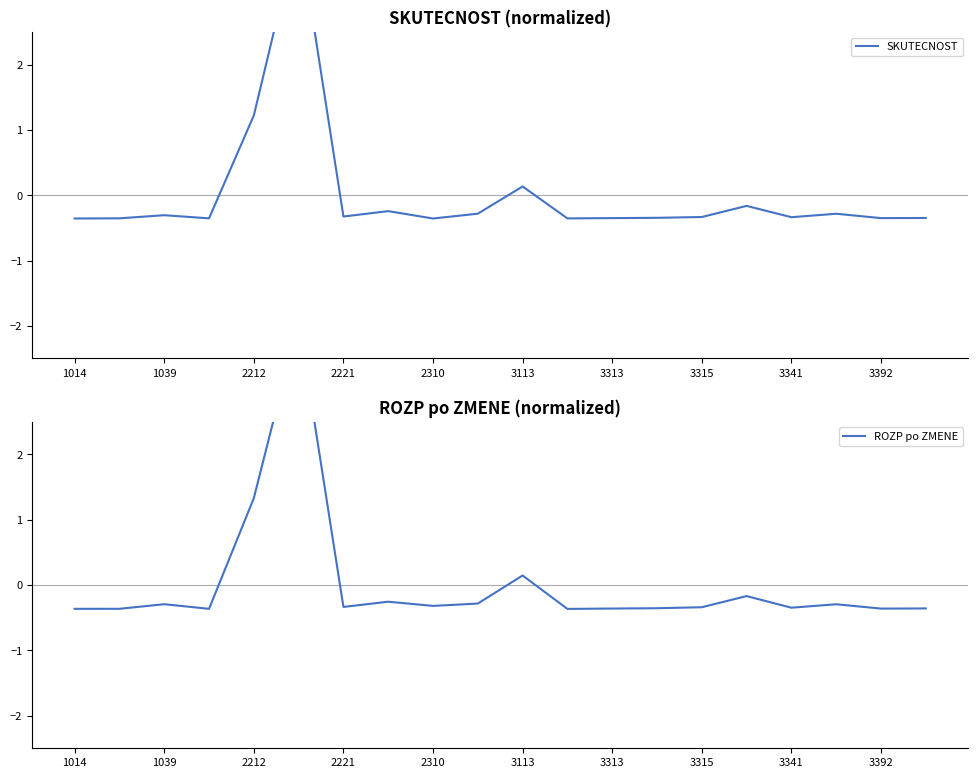

Reading left to right, what are all the values shown in this chart?

SKUTECNOST: -0.4	-0.4	-0.3	-0.4	1.2	4.1	-0.3	-0.2	-0.4	-0.3	0.1	-0.4	-0.4	-0.3	-0.3	-0.2	-0.3	-0.3	-0.4	-0.3
ROZP po ZMENE: -0.4	-0.4	-0.3	-0.4	1.3	4.0	-0.3	-0.3	-0.3	-0.3	0.1	-0.4	-0.4	-0.4	-0.3	-0.2	-0.3	-0.3	-0.4	-0.4